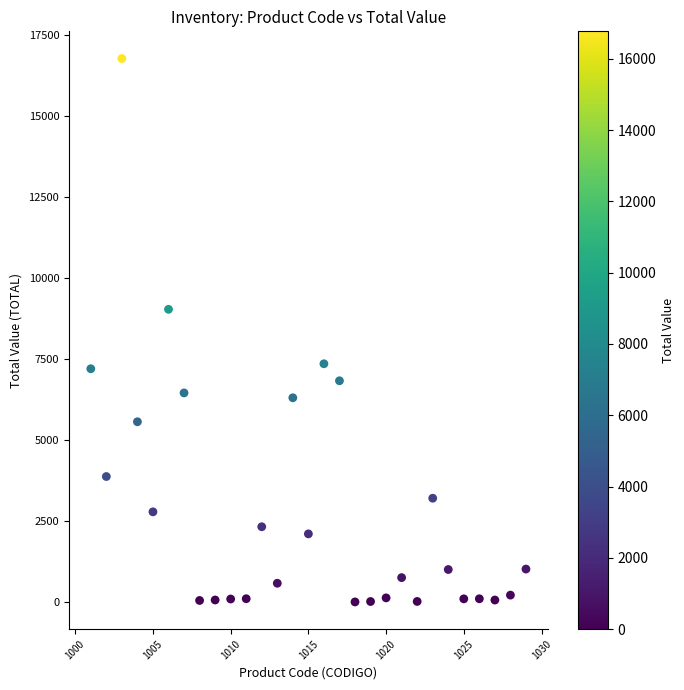

What Y value in the scatter plot is closest to 8385?

9030.0